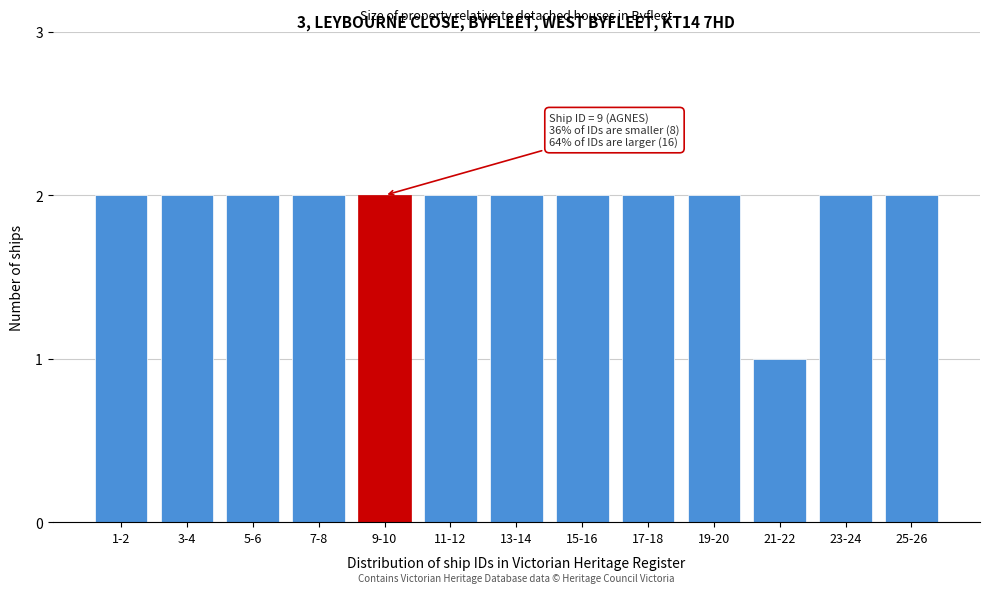

Reading left to right, list all the values displayed in this chart.

1-2=2	3-4=2	5-6=2	7-8=2	9-10=2	11-12=2	13-14=2	15-16=2	17-18=2	19-20=2	21-22=1	23-24=2	25-26=2